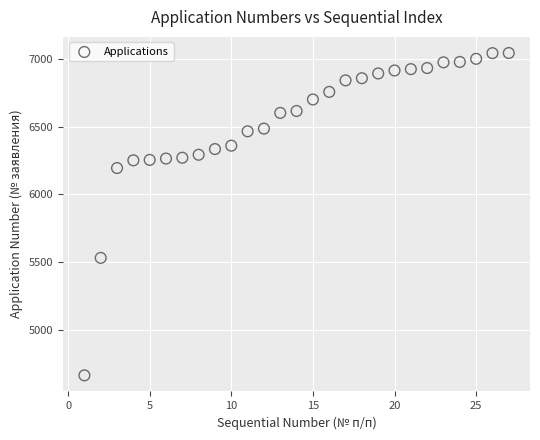

What is the range of Y values (max minus min)?

2379